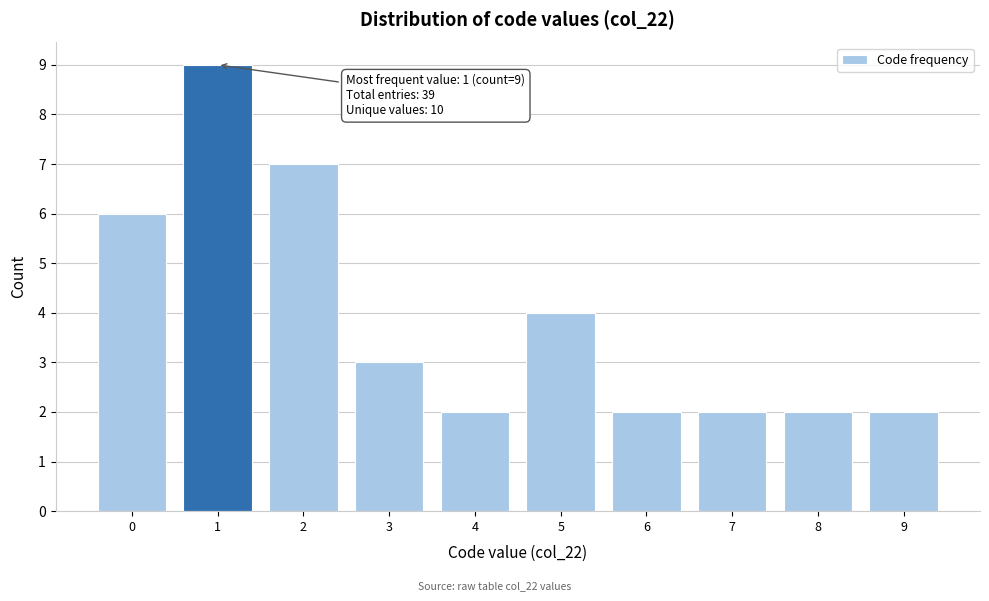

Reading left to right, list all the values displayed in this chart.

0=6	1=9	2=7	3=3	4=2	5=4	6=2	7=2	8=2	9=2